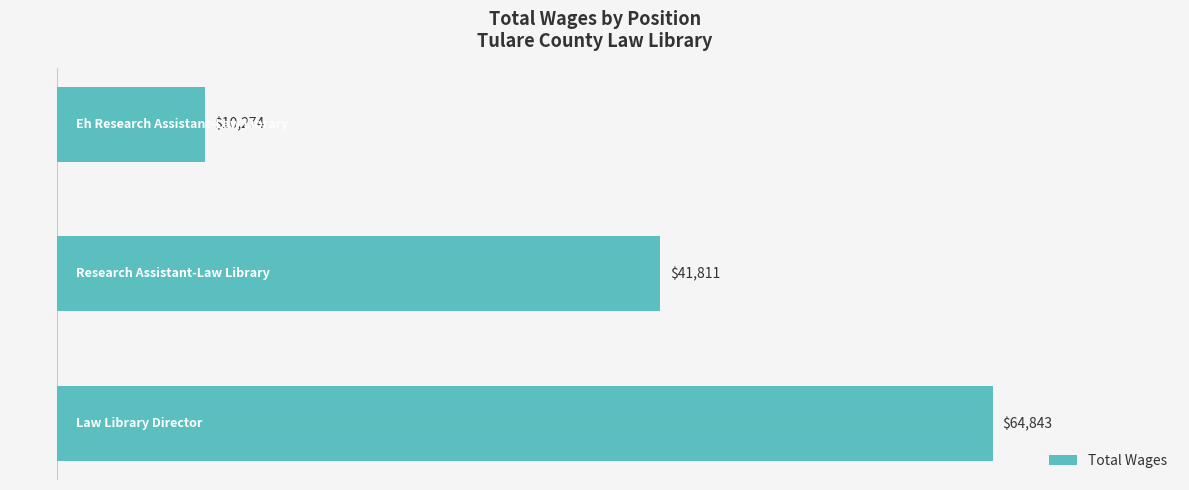

How many values are between 10274 and 64843?

3